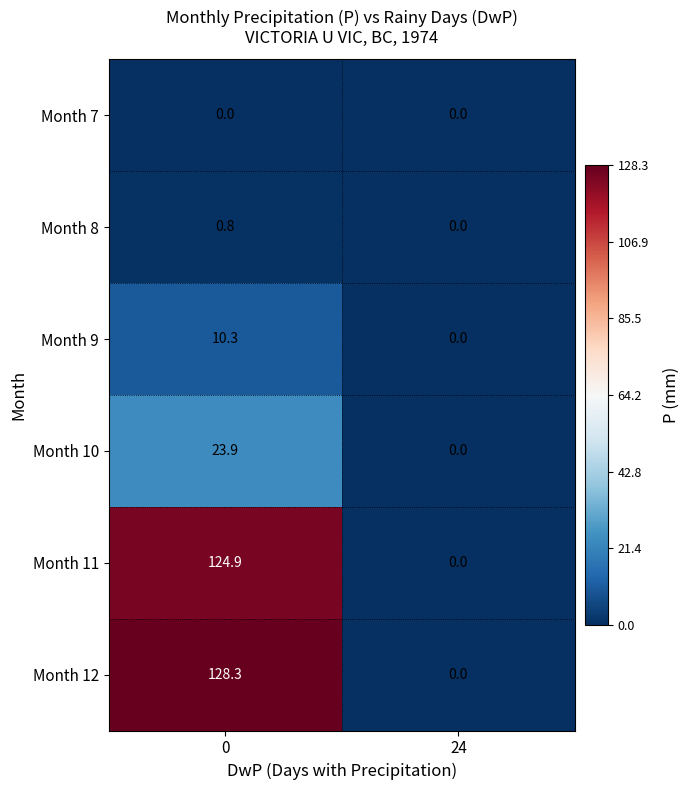

At how many categories does at least one series exceed 122?

1